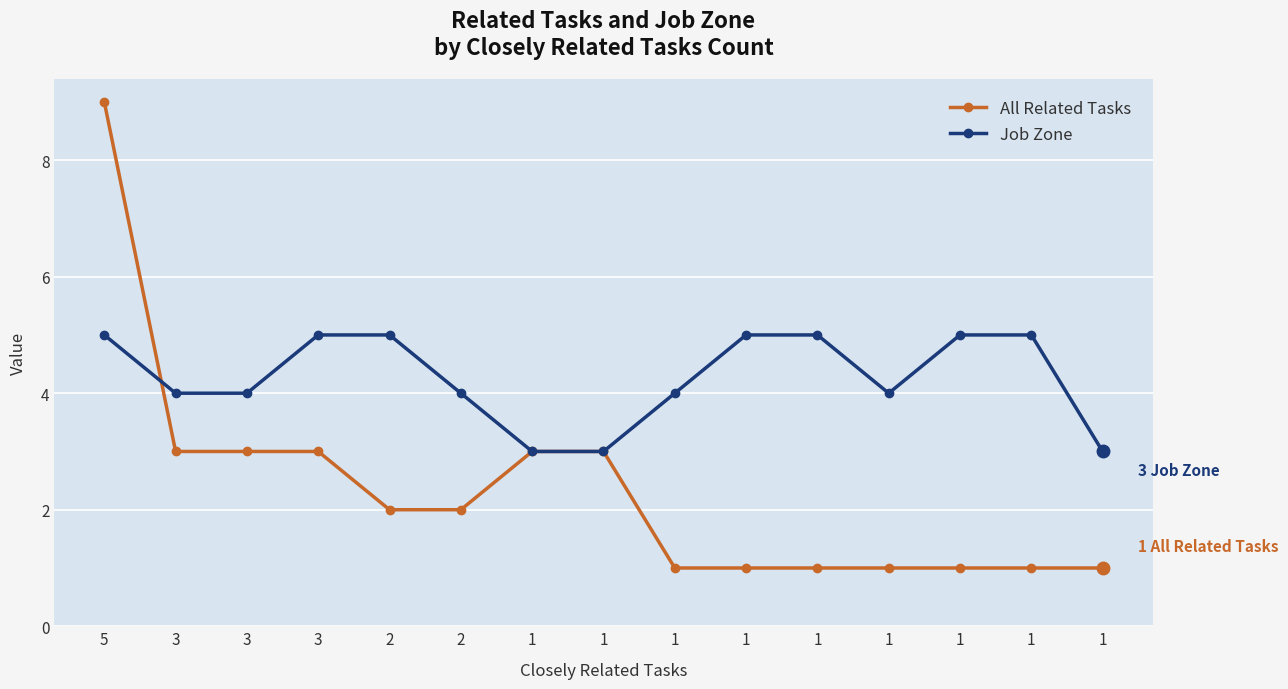

Count the number of data series in this chart.

2